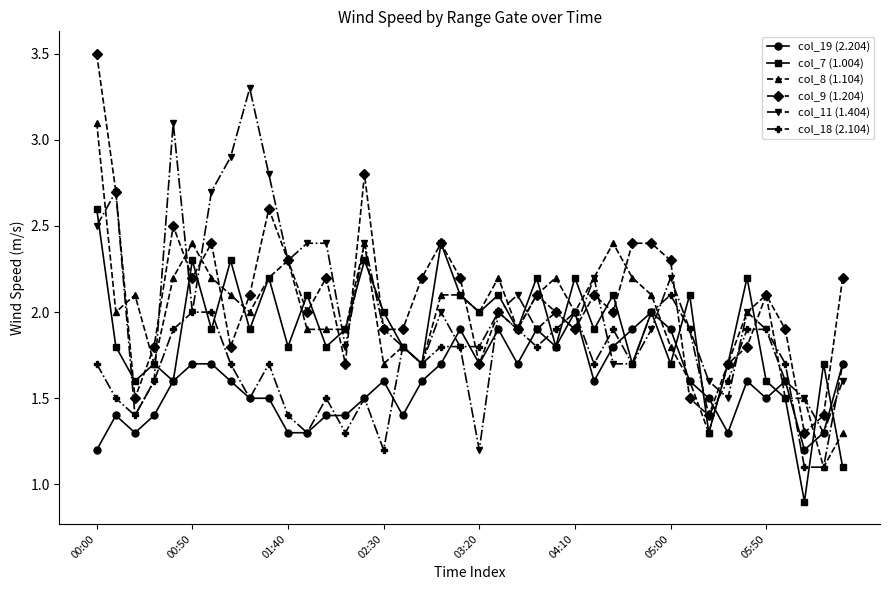

Which series ends up on top after the final intersection of col_18 (2.104) and col_9 (1.204)?

col_9 (1.204)